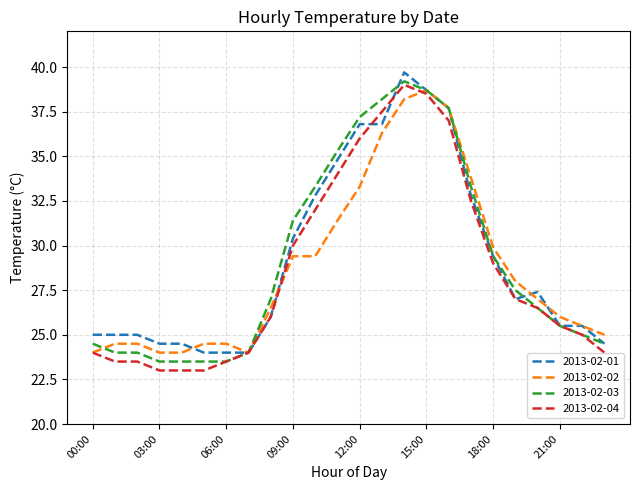

How many lines are shown in the chart?

4